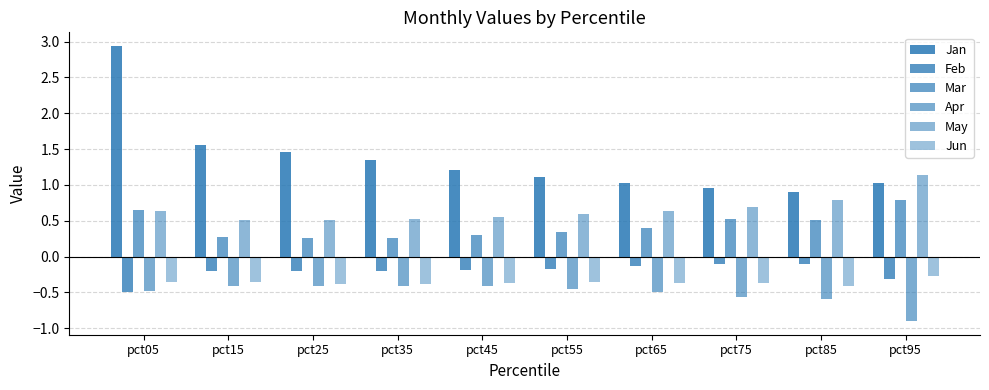

The May series shows 0.9 at pct25. True or false?

False